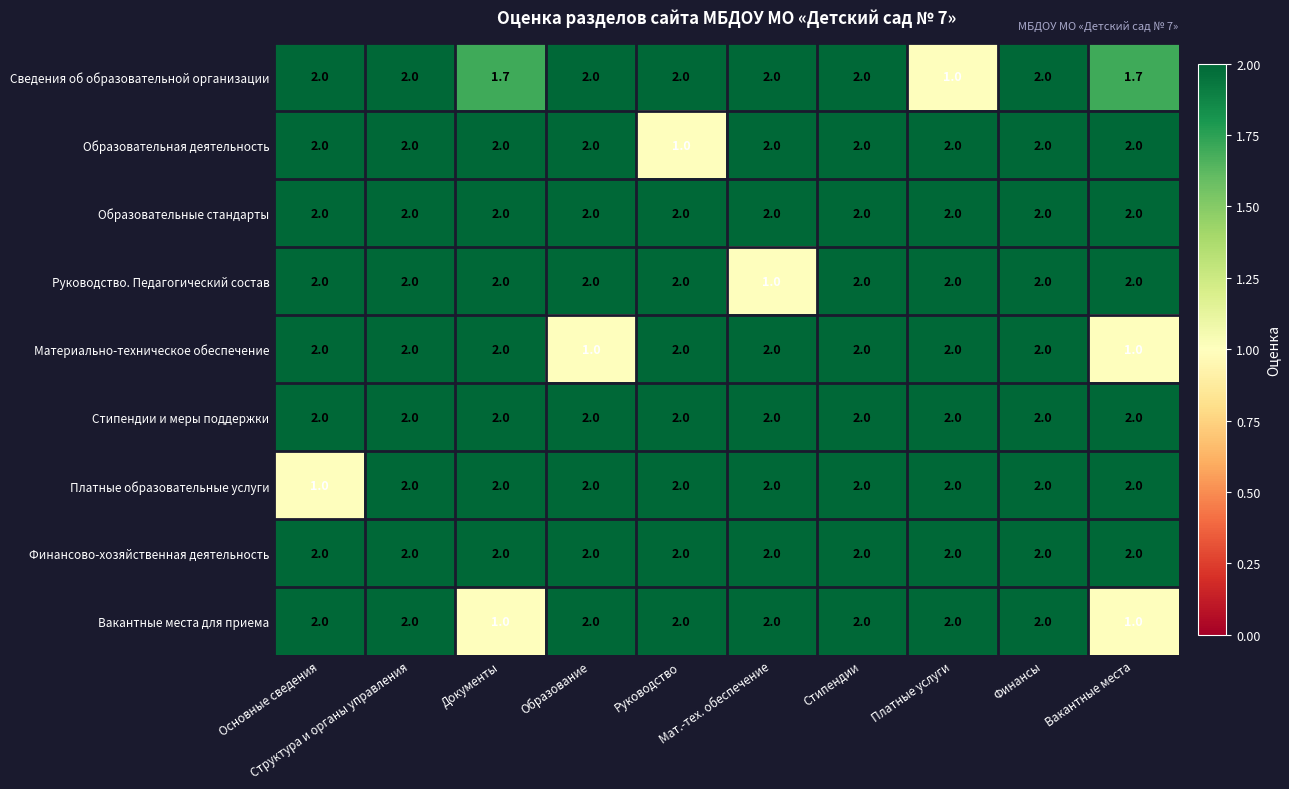

At how many categories does at least one series exceed 1?

10